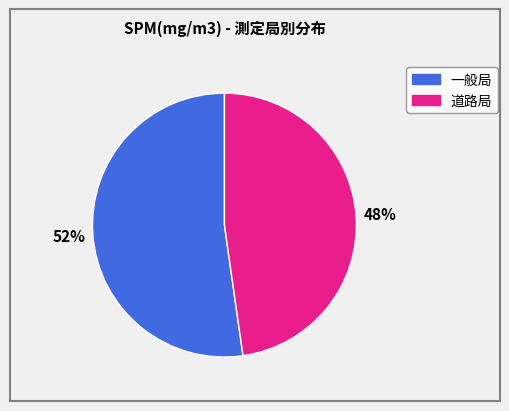

To the nearest percent, what is the average slice percentage?

50%